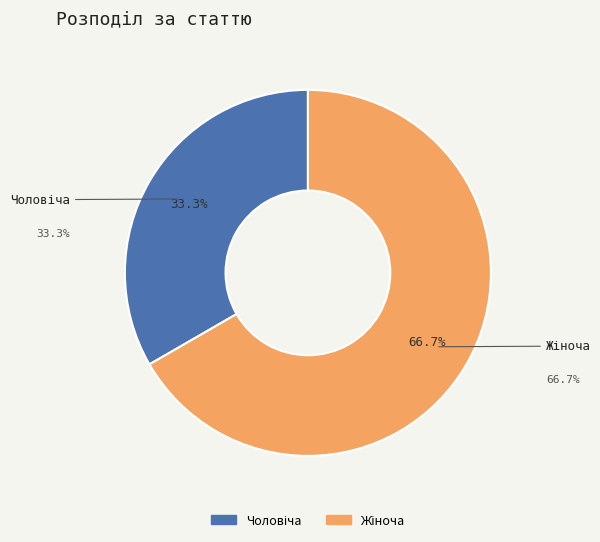

Rank the categories by value from lowest to highest.

Чоловіча, Жіноча